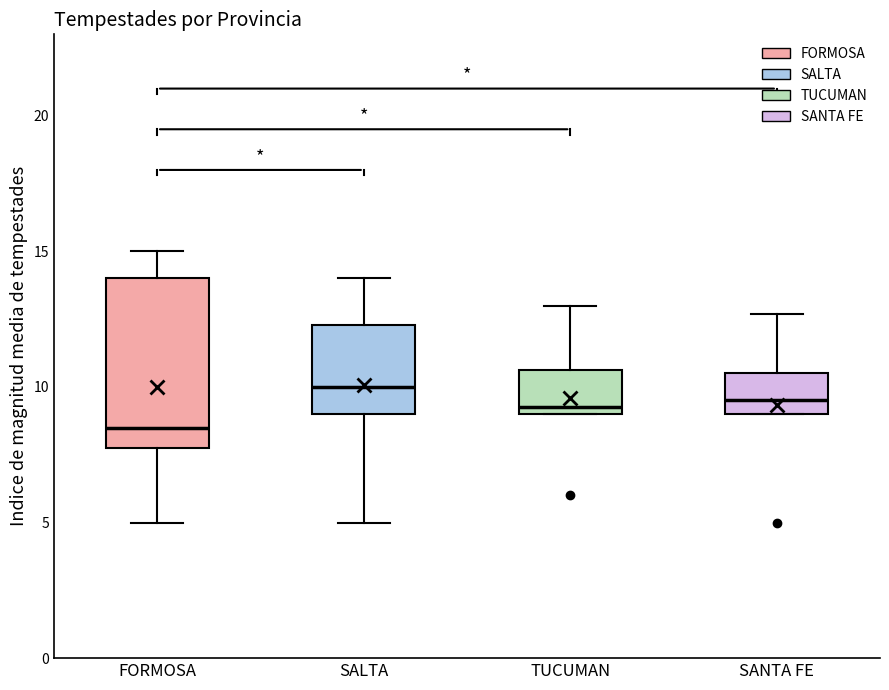

Which box is the tallest, from its lower edge to its upper edge?

FORMOSA